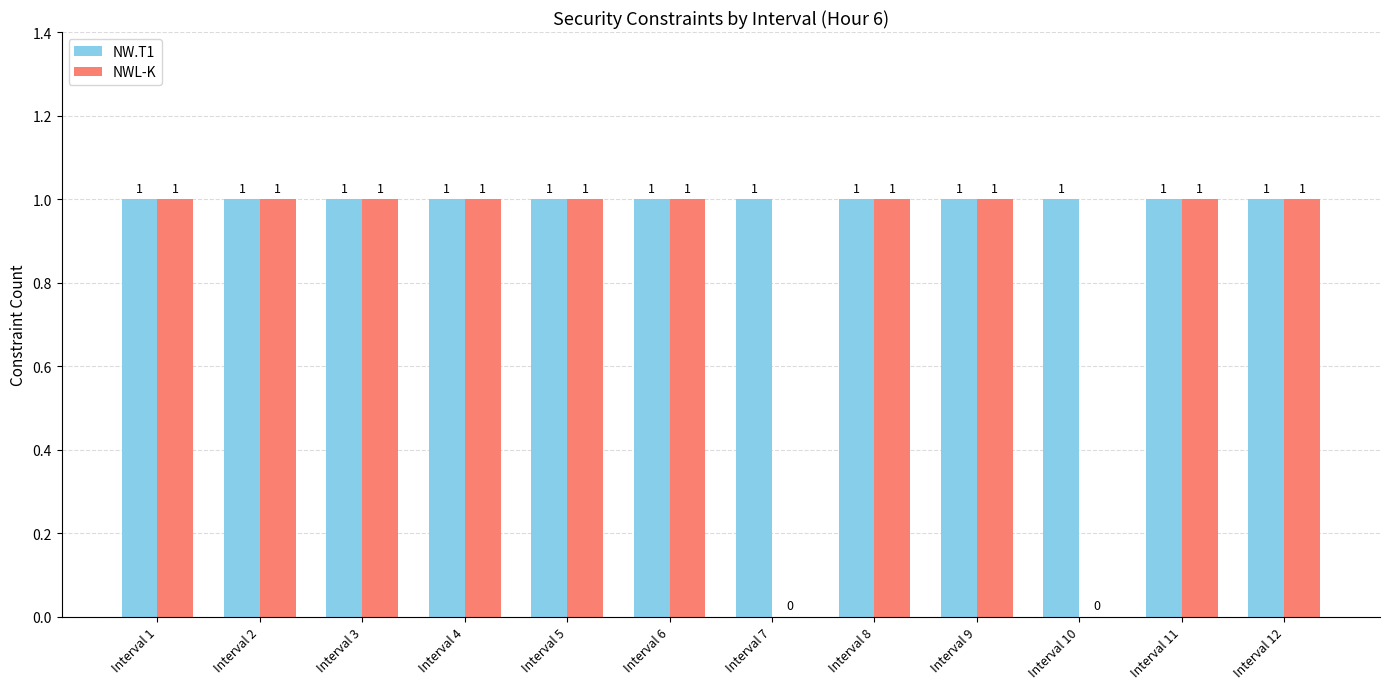

Reading left to right, extract all data points from this chart.

NW.T1: Interval 1=1	Interval 2=1	Interval 3=1	Interval 4=1	Interval 5=1	Interval 6=1	Interval 7=1	Interval 8=1	Interval 9=1	Interval 10=1	Interval 11=1	Interval 12=1
NWL-K: Interval 1=1	Interval 2=1	Interval 3=1	Interval 4=1	Interval 5=1	Interval 6=1	Interval 7=0	Interval 8=1	Interval 9=1	Interval 10=0	Interval 11=1	Interval 12=1